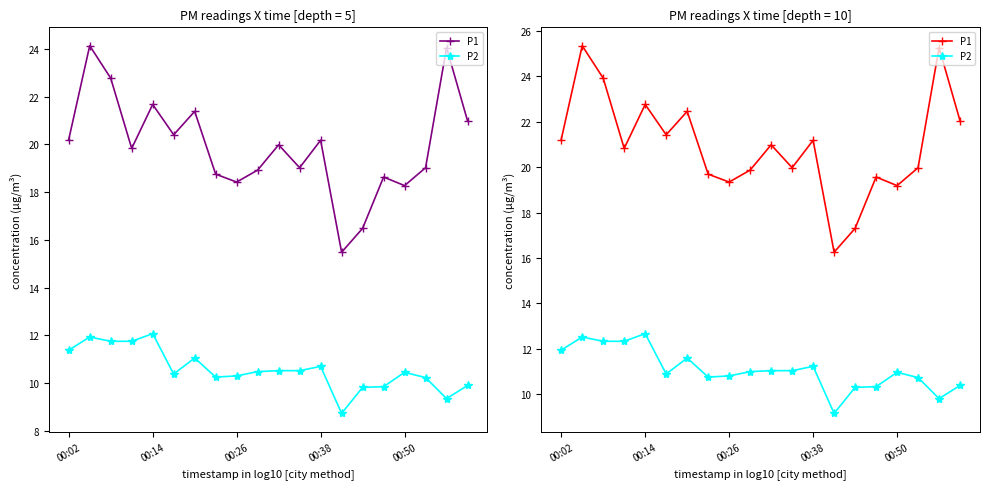

True or false: P1 and P2 intersect in this chart.

False